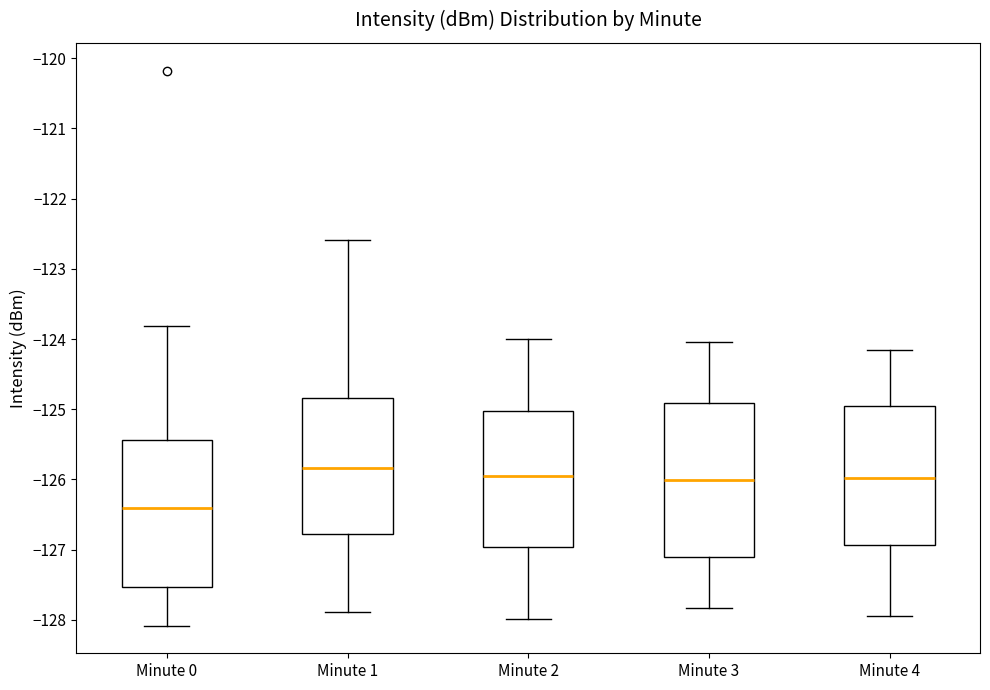

Where does the lower whisker of the box for Minute 0 end on the y-axis? The values are not printed on the chart, so give them approximately, as read against the axis.

-128.1